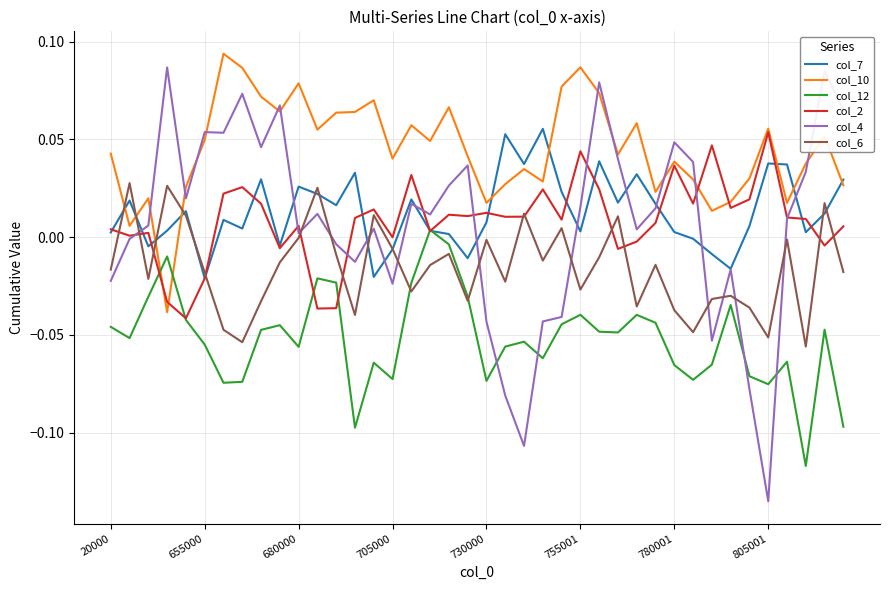

True or false: col_12 and col_10 cross at least once.

True